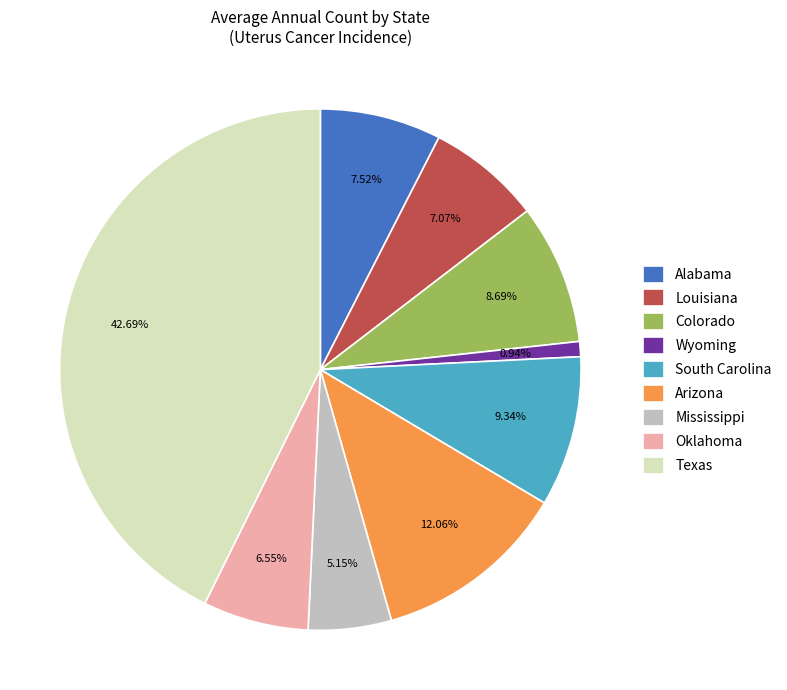

Which slice is the smallest?

Wyoming